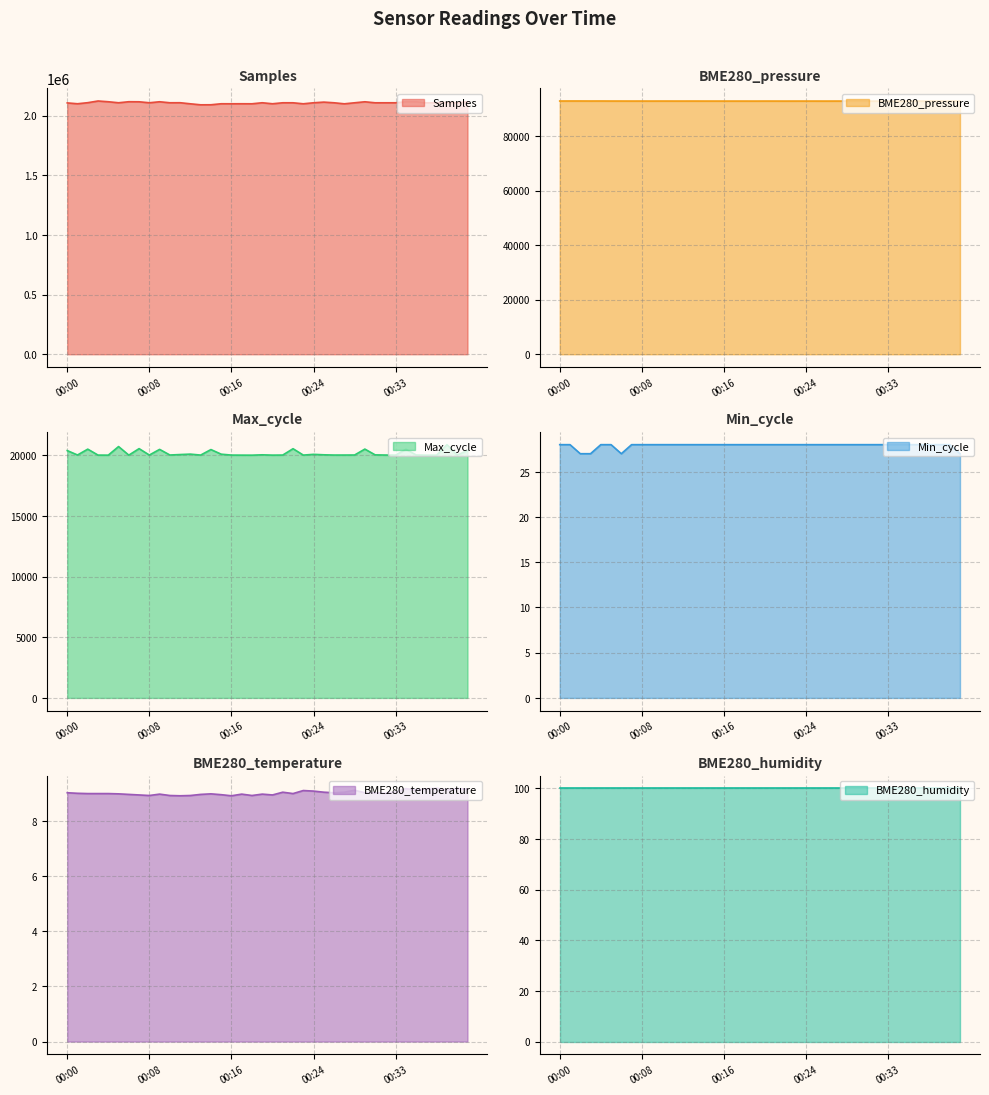

Between 00:07 and 00:38, which is larger?

00:07